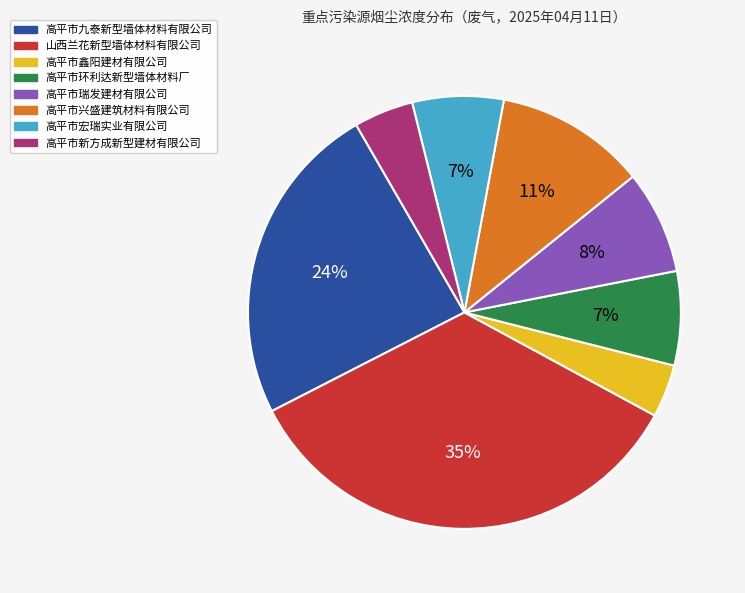

True or false: 高平市环利达新型墙体材料厂 accounts for 17% of the total.

False